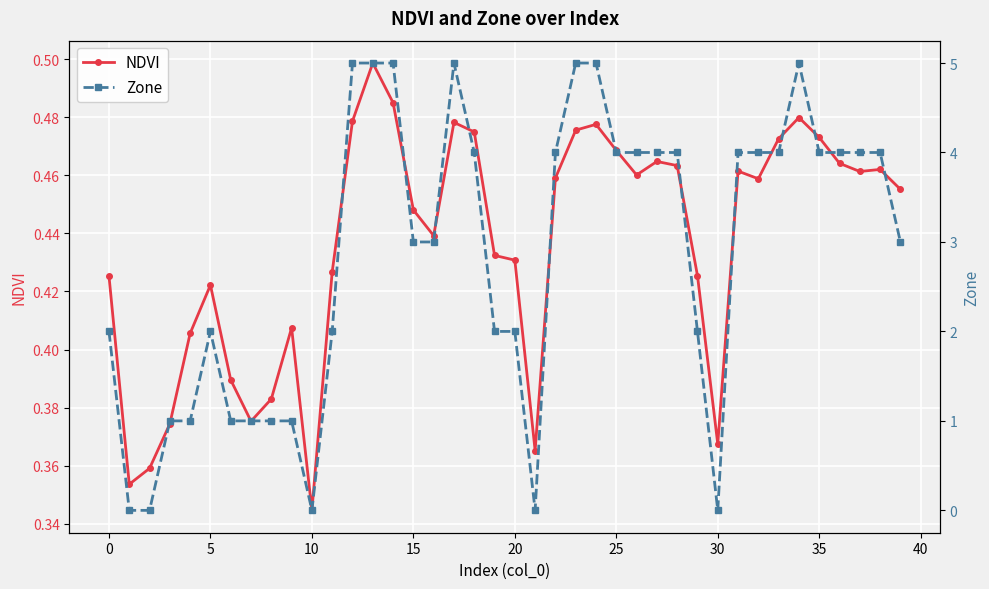

Is it true that Zone equals 4.0 at 27?

True